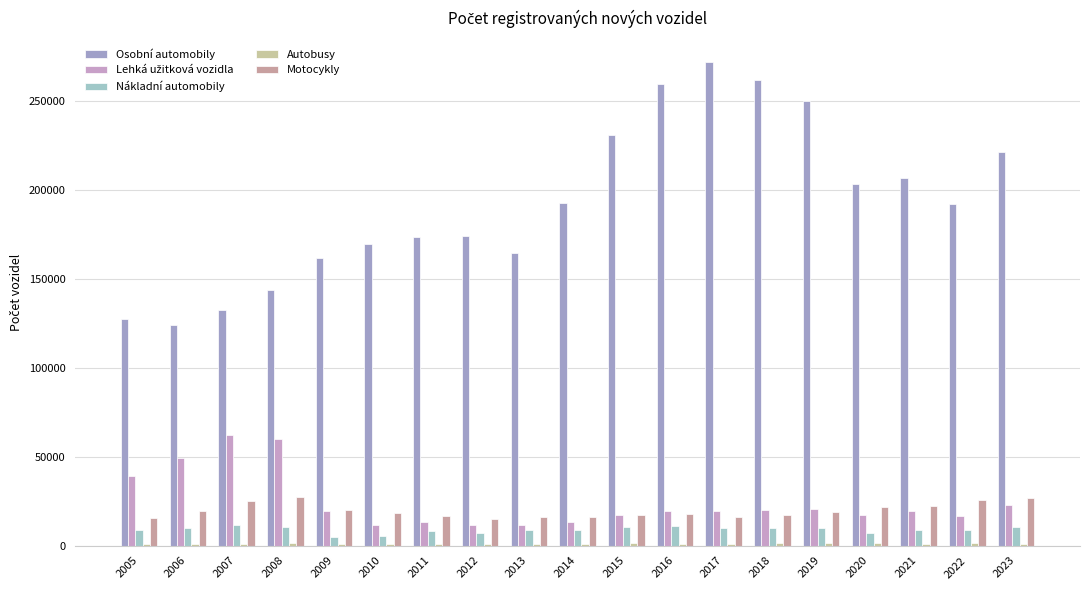

What is the sum of all Motocykly values?

372456